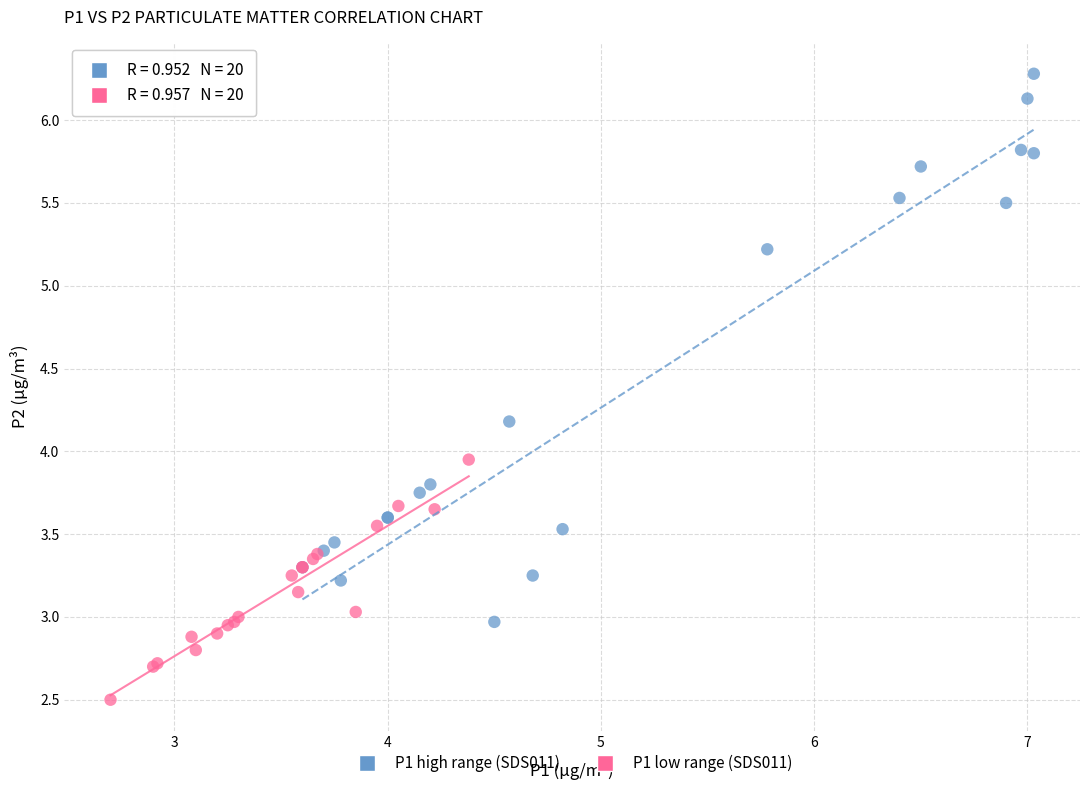

Which series reaches the maximum Y coordinate?

P1 high range (SDS011)